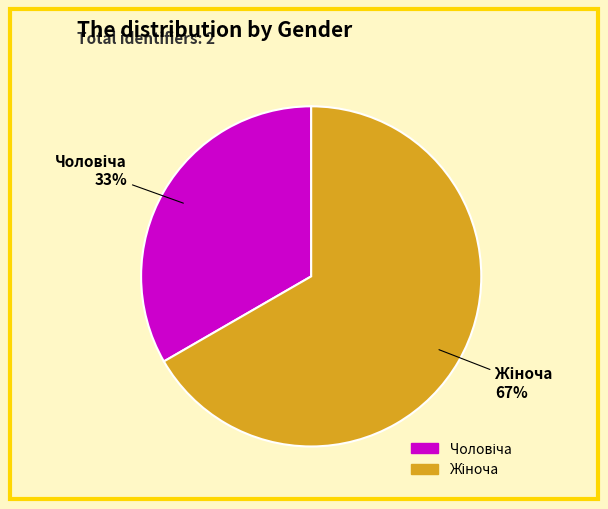

Is there a majority slice in this chart?

Yes